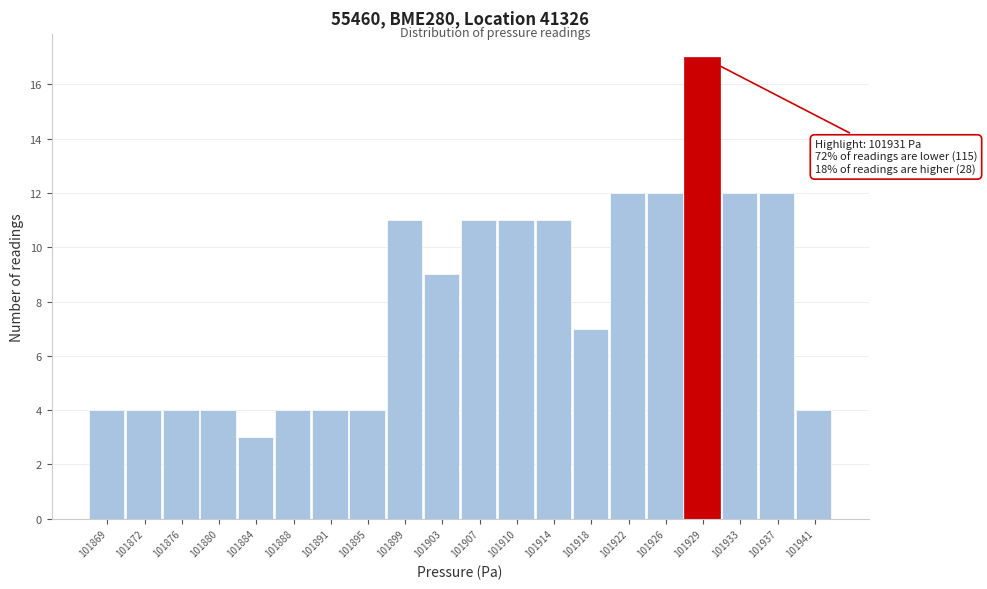

Reading left to right, transcribe all the data shown in this chart.

101869=4	101872=4	101876=4	101880=4	101884=3	101888=4	101891=4	101895=4	101899=11	101903=9	101907=11	101910=11	101914=11	101918=7	101922=12	101926=12	101929=17	101933=12	101937=12	101941=4